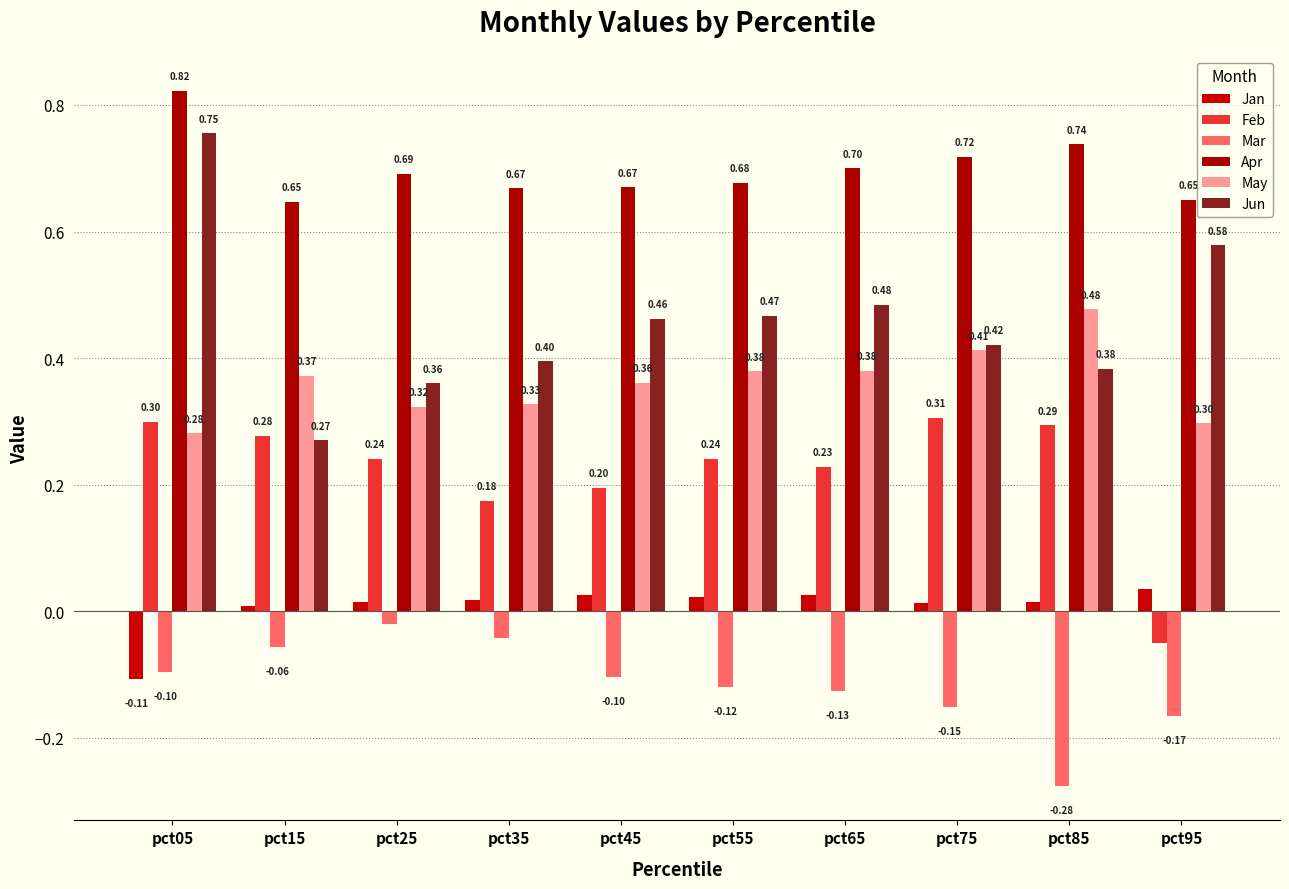

Reading left to right, extract all data points from this chart.

Jan: pct05=-0.1	pct15=0.0	pct25=0.0	pct35=0.0	pct45=0.0	pct55=0.0	pct65=0.0	pct75=0.0	pct85=0.0	pct95=0.0
Feb: pct05=0.3	pct15=0.3	pct25=0.2	pct35=0.2	pct45=0.2	pct55=0.2	pct65=0.2	pct75=0.3	pct85=0.3	pct95=-0.0
Mar: pct05=-0.1	pct15=-0.1	pct25=-0.0	pct35=-0.0	pct45=-0.1	pct55=-0.1	pct65=-0.1	pct75=-0.2	pct85=-0.3	pct95=-0.2
Apr: pct05=0.8	pct15=0.6	pct25=0.7	pct35=0.7	pct45=0.7	pct55=0.7	pct65=0.7	pct75=0.7	pct85=0.7	pct95=0.7
May: pct05=0.3	pct15=0.4	pct25=0.3	pct35=0.3	pct45=0.4	pct55=0.4	pct65=0.4	pct75=0.4	pct85=0.5	pct95=0.3
Jun: pct05=0.8	pct15=0.3	pct25=0.4	pct35=0.4	pct45=0.5	pct55=0.5	pct65=0.5	pct75=0.4	pct85=0.4	pct95=0.6